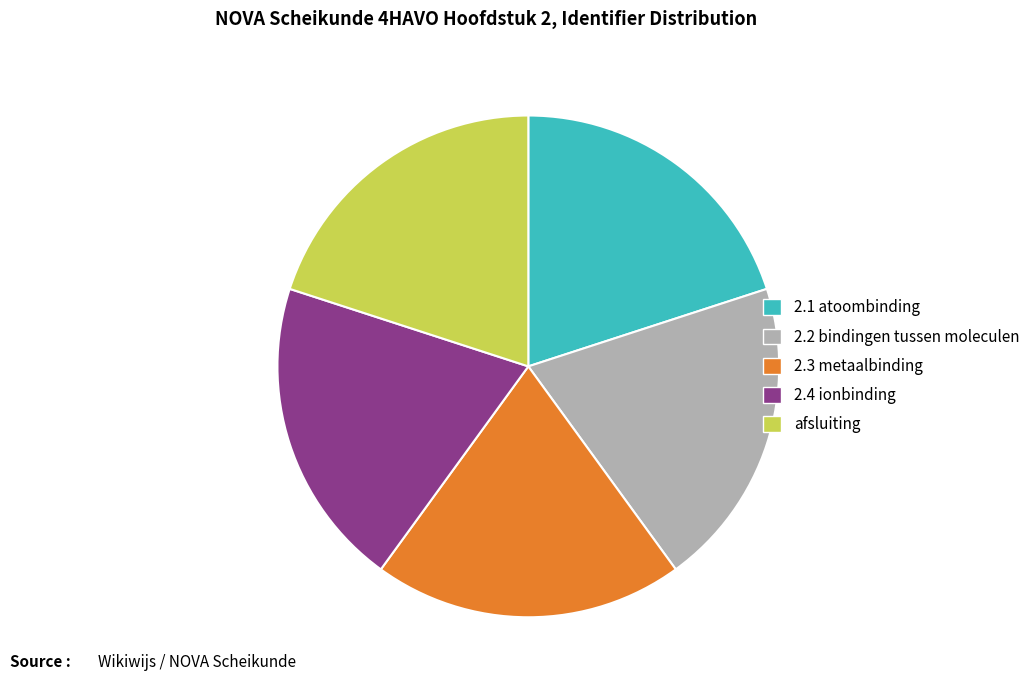

What is the ratio of the value at 2.2 bindingen tussen moleculen to the value at afsluiting?

1.0